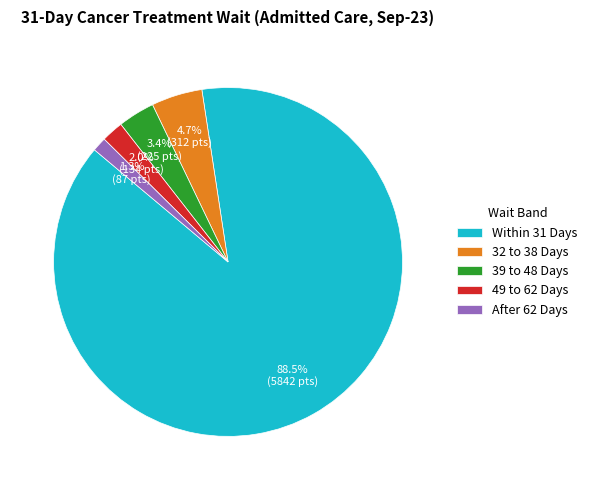

Do After 62 Days and 32 to 38 Days together represent more than half of the pie?

No